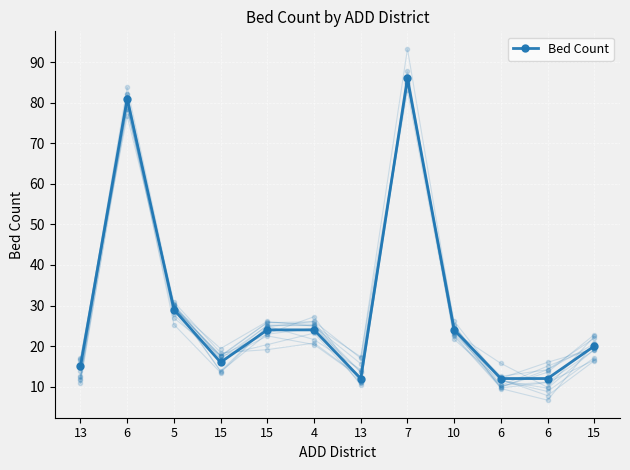

What is the label of the 3rd point from the right?

6